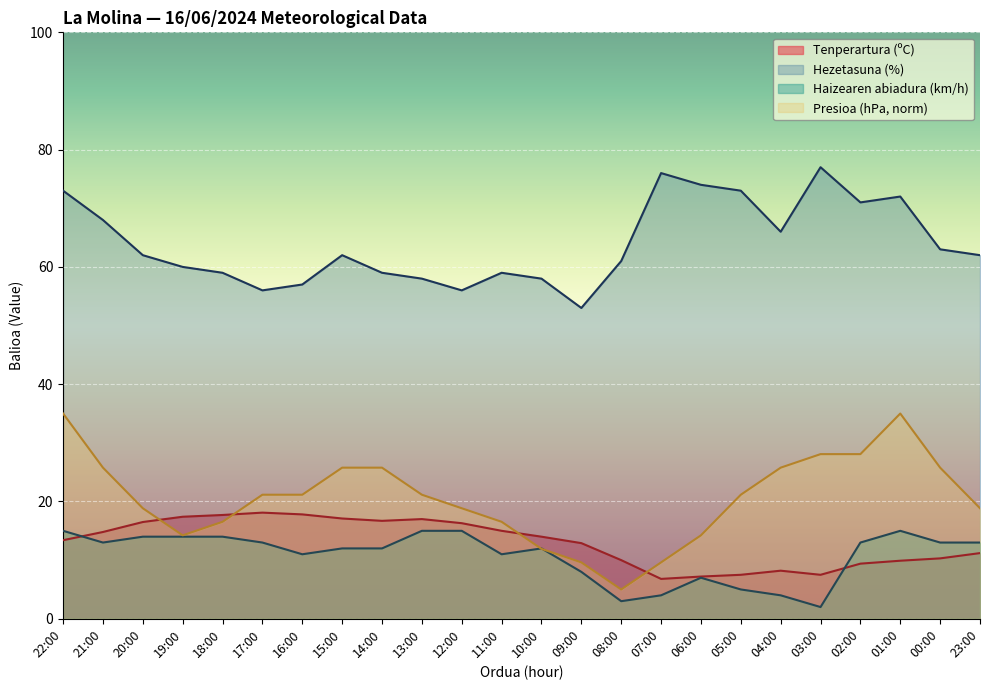

Reading right to left, extract all data points from this chart.

Tenperartura (ºC): 23:00=11.2	00:00=10.3	01:00=9.9	02:00=9.4	03:00=7.5	04:00=8.2	05:00=7.5	06:00=7.2	07:00=6.8	08:00=10.0	09:00=12.9	10:00=14.0	11:00=15.0	12:00=16.3	13:00=17.0	14:00=16.7	15:00=17.1	16:00=17.8	17:00=18.1	18:00=17.7	19:00=17.4	20:00=16.5	21:00=14.8	22:00=13.4
Hezetasuna (%): 23:00=62.0	00:00=63.0	01:00=72.0	02:00=71.0	03:00=77.0	04:00=66.0	05:00=73.0	06:00=74.0	07:00=76.0	08:00=61.0	09:00=53.0	10:00=58.0	11:00=59.0	12:00=56.0	13:00=58.0	14:00=59.0	15:00=62.0	16:00=57.0	17:00=56.0	18:00=59.0	19:00=60.0	20:00=62.0	21:00=68.0	22:00=73.0
Haizearen abiadura (km/h): 23:00=13.0	00:00=13.0	01:00=15.0	02:00=13.0	03:00=2.0	04:00=4.0	05:00=5.0	06:00=7.0	07:00=4.0	08:00=3.0	09:00=8.0	10:00=12.0	11:00=11.0	12:00=15.0	13:00=15.0	14:00=12.0	15:00=12.0	16:00=11.0	17:00=13.0	18:00=14.0	19:00=14.0	20:00=14.0	21:00=13.0	22:00=15.0
Presioa (hPa) norm: 23:00=18.8	00:00=25.8	01:00=35.0	02:00=28.1	03:00=28.1	04:00=25.8	05:00=21.2	06:00=14.2	07:00=9.6	08:00=5.0	09:00=9.6	10:00=11.9	11:00=16.5	12:00=18.8	13:00=21.2	14:00=25.8	15:00=25.8	16:00=21.2	17:00=21.2	18:00=16.5	19:00=14.2	20:00=18.8	21:00=25.8	22:00=35.0